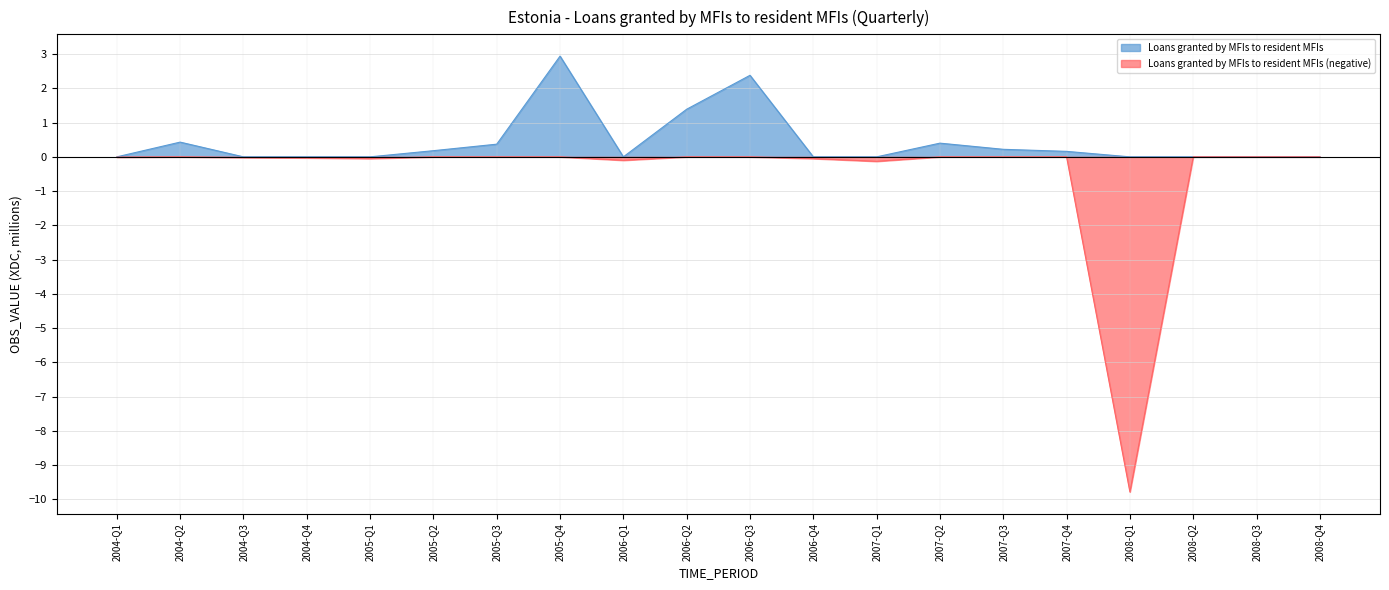

How many lines are shown in the chart?

2